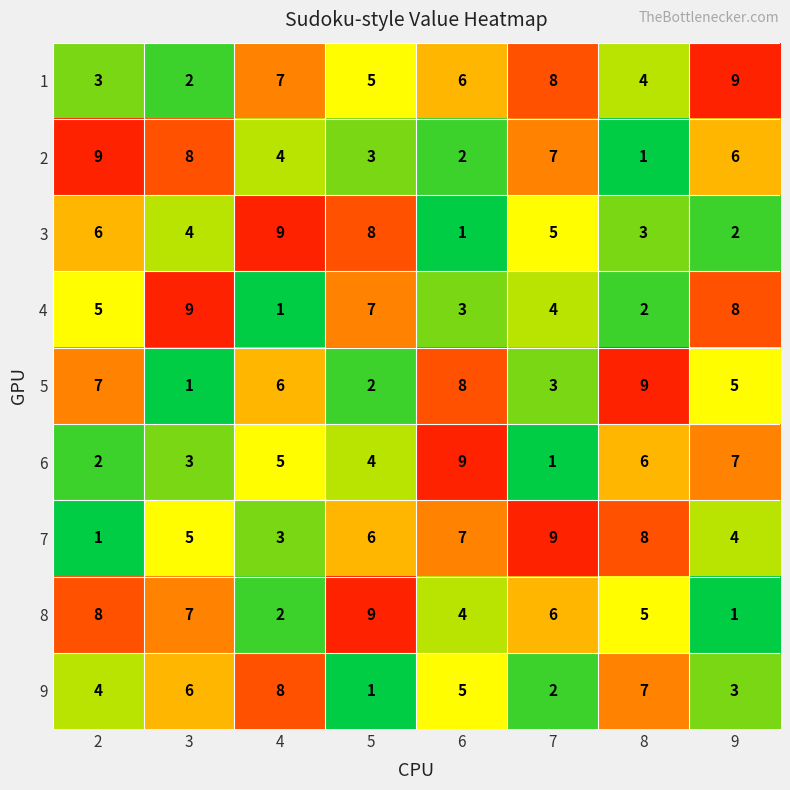

True or false: 9 has a value of 1 at 5.

True